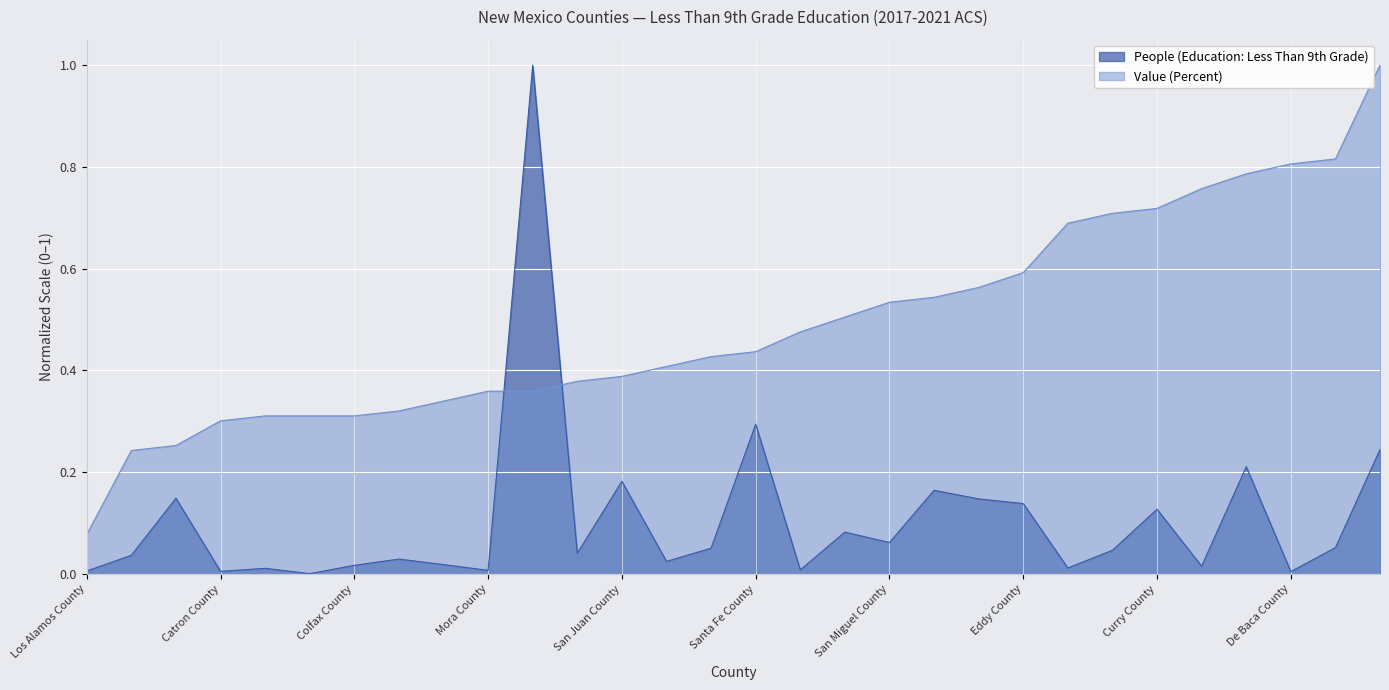

True or false: People (Education: Less Than 9th Grade) has a value of 0.0 at Cibola County.

True